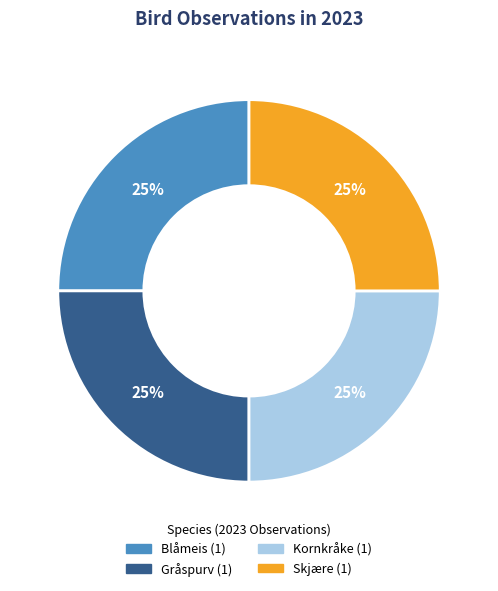

To the nearest percent, what is the average slice percentage?

25%